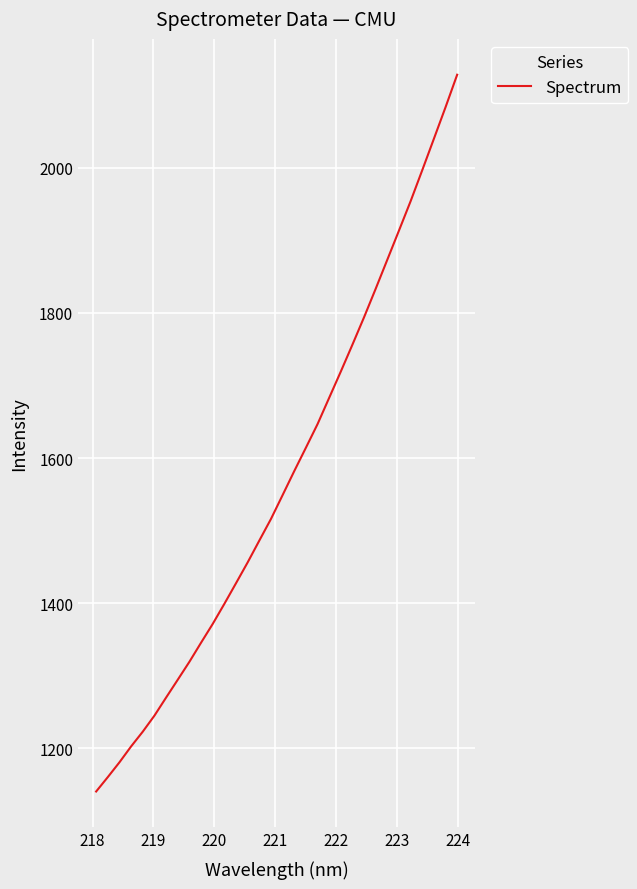

What is the difference between the second highest and minimum values?

943.3